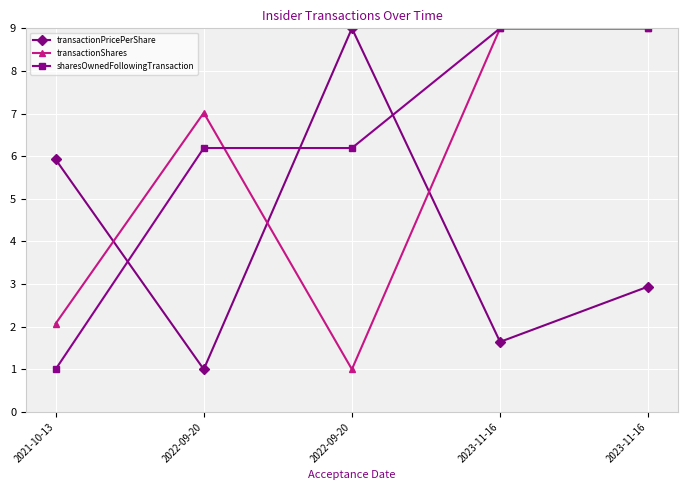

What are all the series names shown in the legend?

transactionPricePerShare, transactionShares, sharesOwnedFollowingTransaction